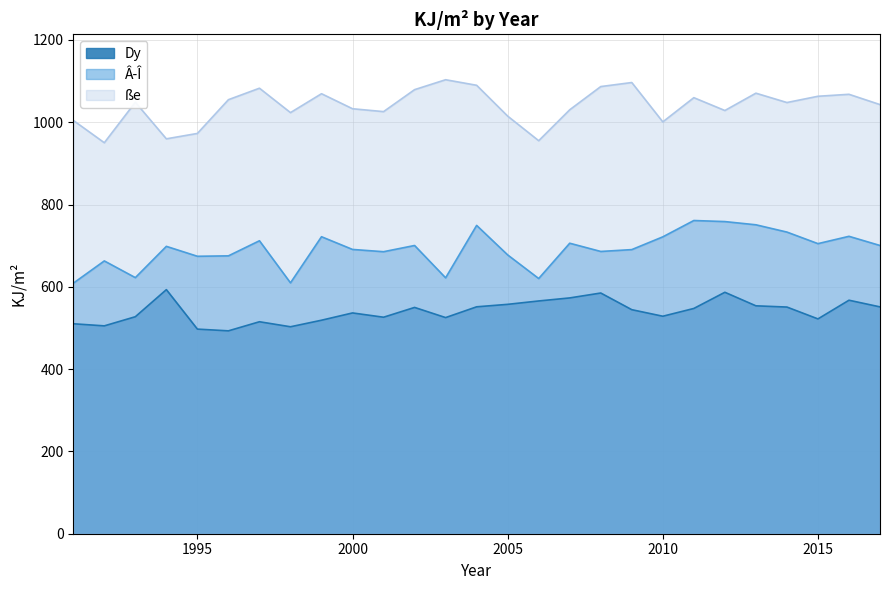

How many data points does each series have?

27